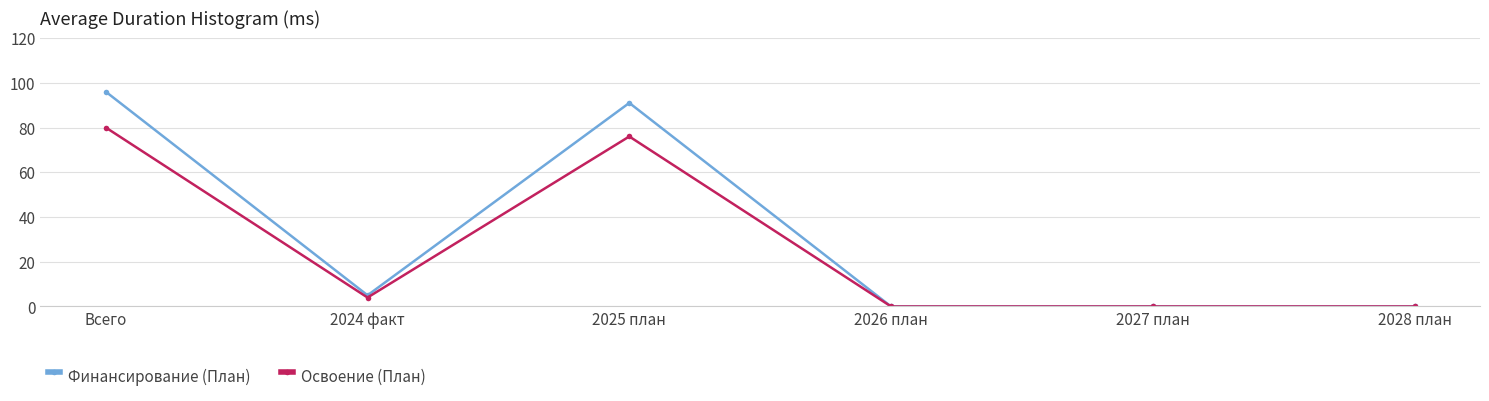

Where is the first local maximum for Освоение (План)?

2025 план